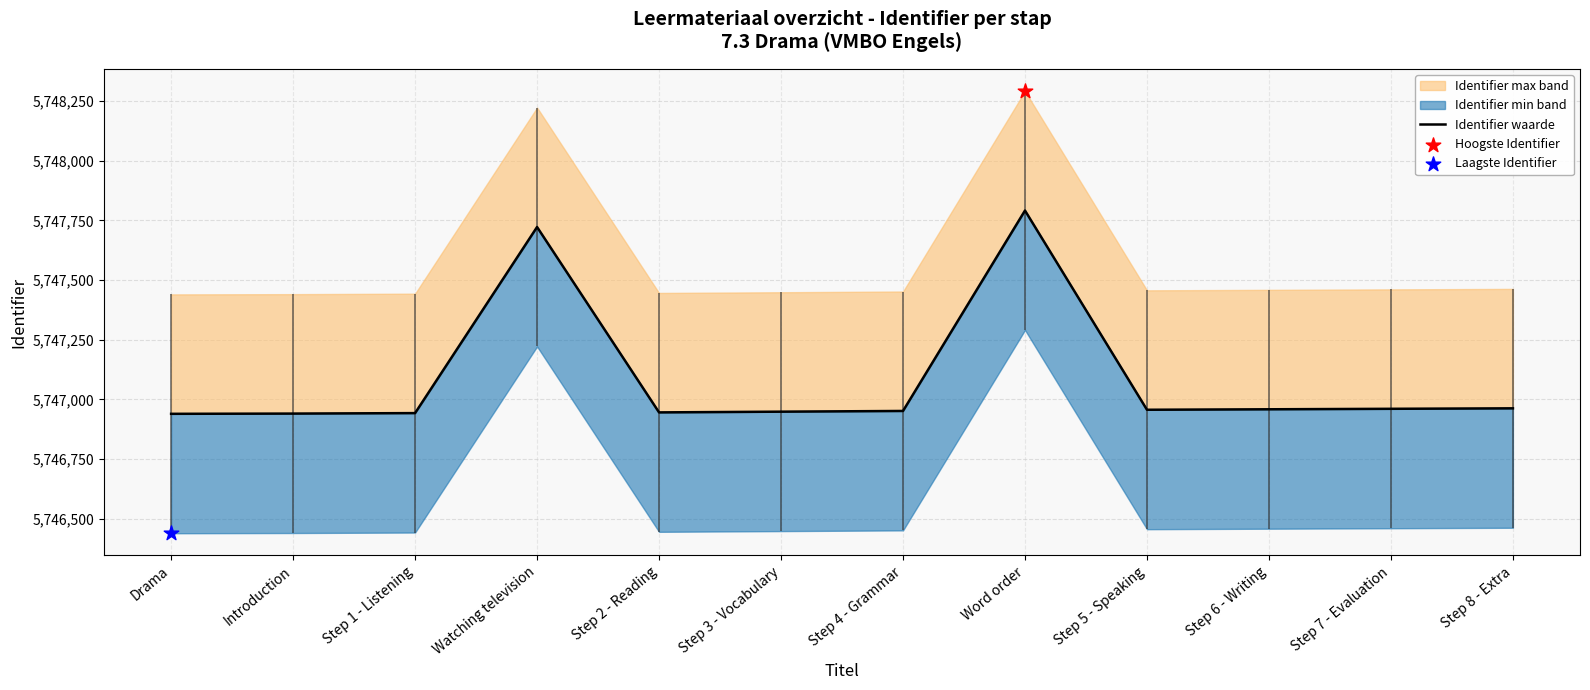

What is the ratio of the value at Step 3 - Vocabulary to the value at Step 1 - Listening?

1.0